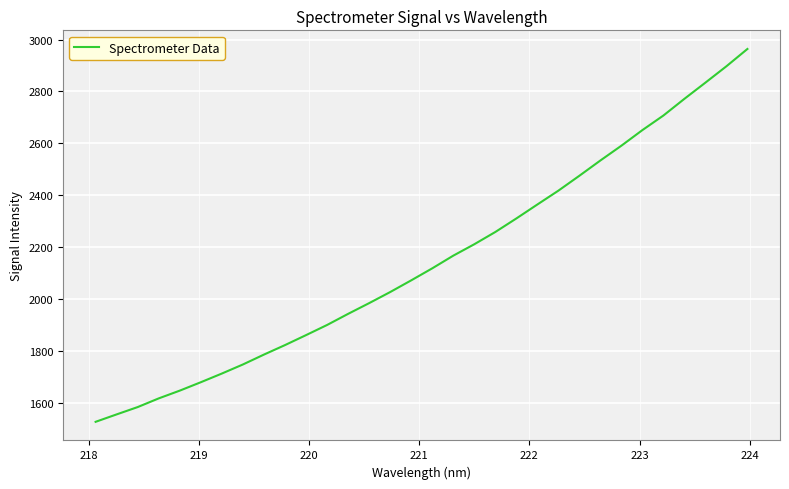

What is the greatest value displayed?

2963.8